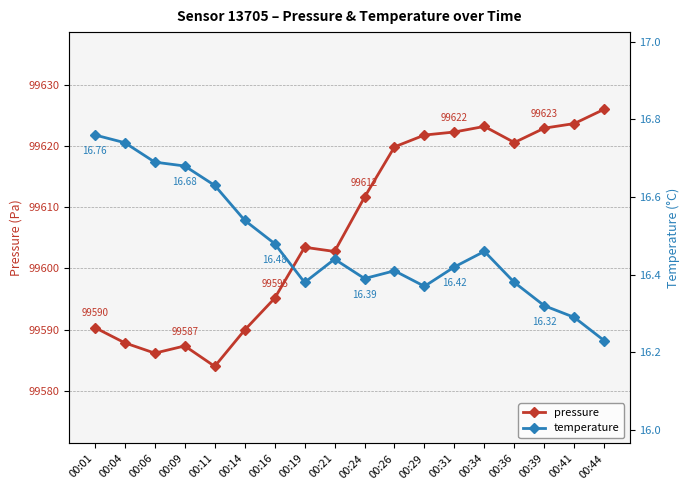

What is the total value across all series at 00:19?

99619.9